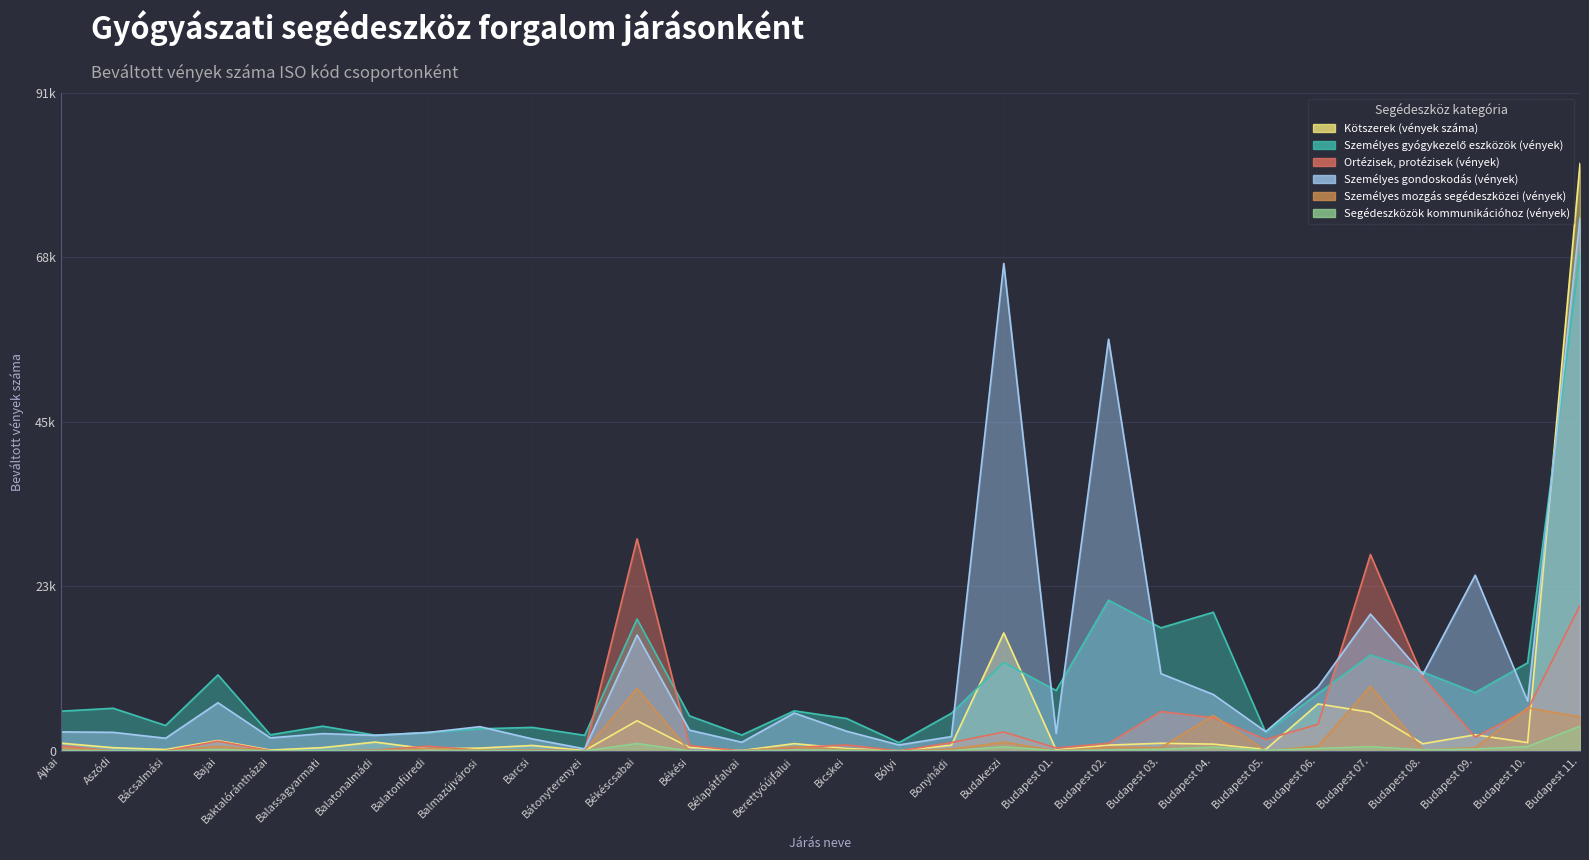

What is the difference between the second highest and minimum values in the Segédeszközök kommunikációhoz (vények) series?

1023